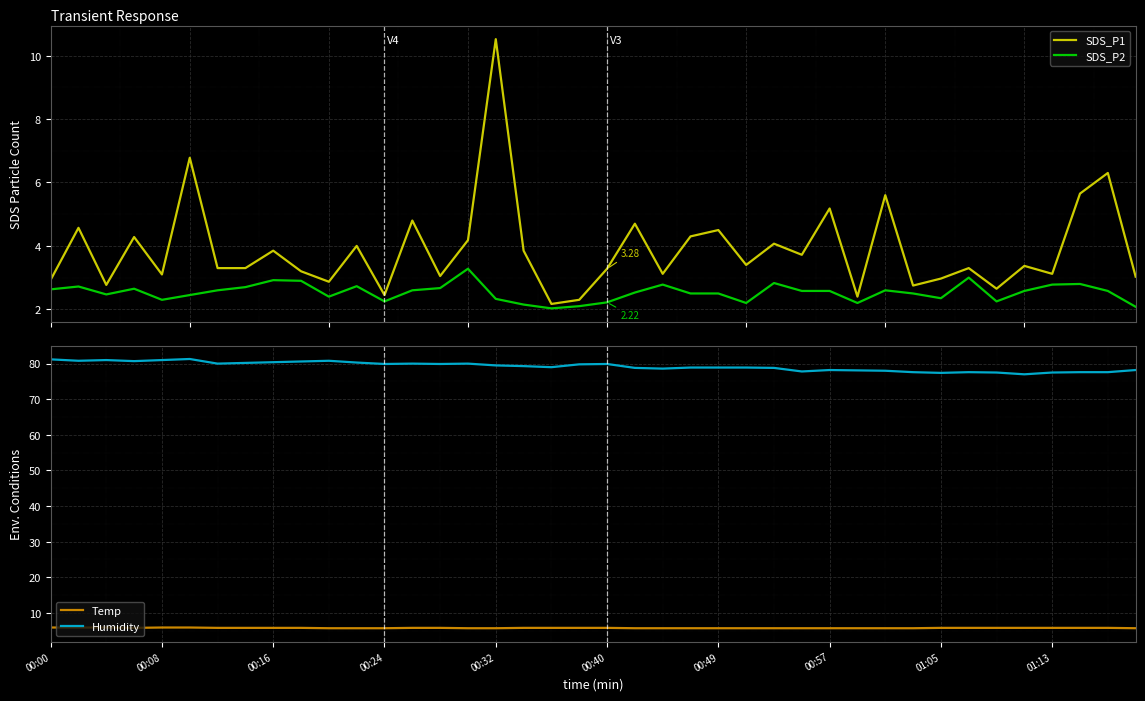

What is the value of the Temp point at the 31st from the left?

5.7